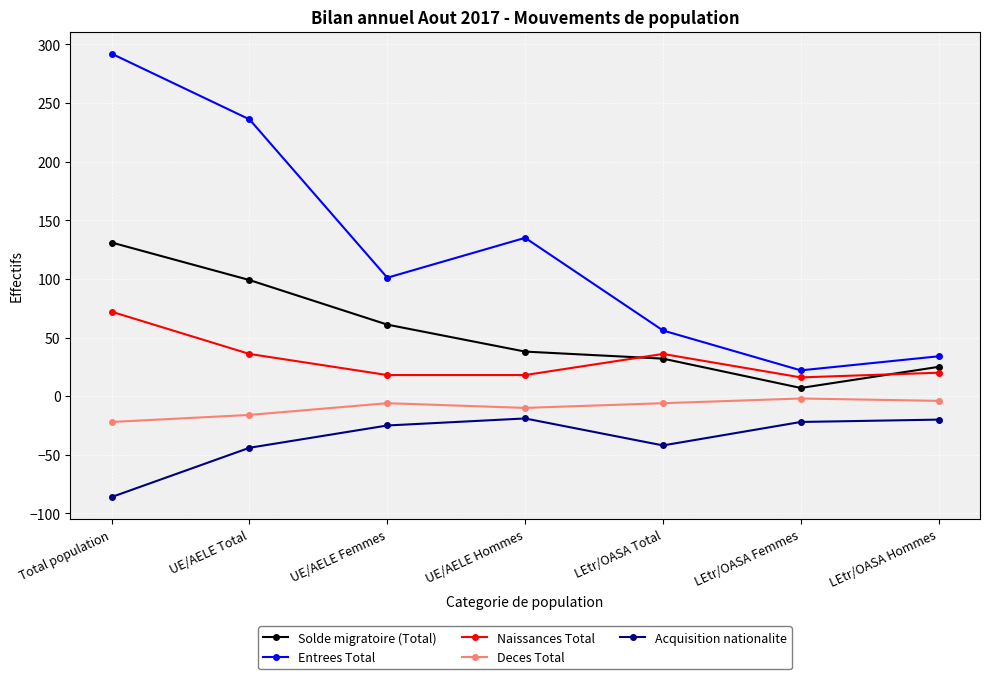

What are all the series names shown in the legend?

Solde migratoire (Total), Entrees Total, Naissances Total, Deces Total, Acquisition nationalite